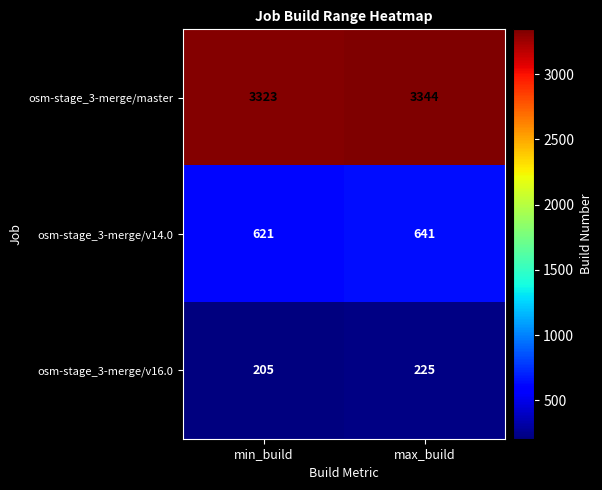

What is the minimum value for osm-stage_3-merge/v16.0?

205